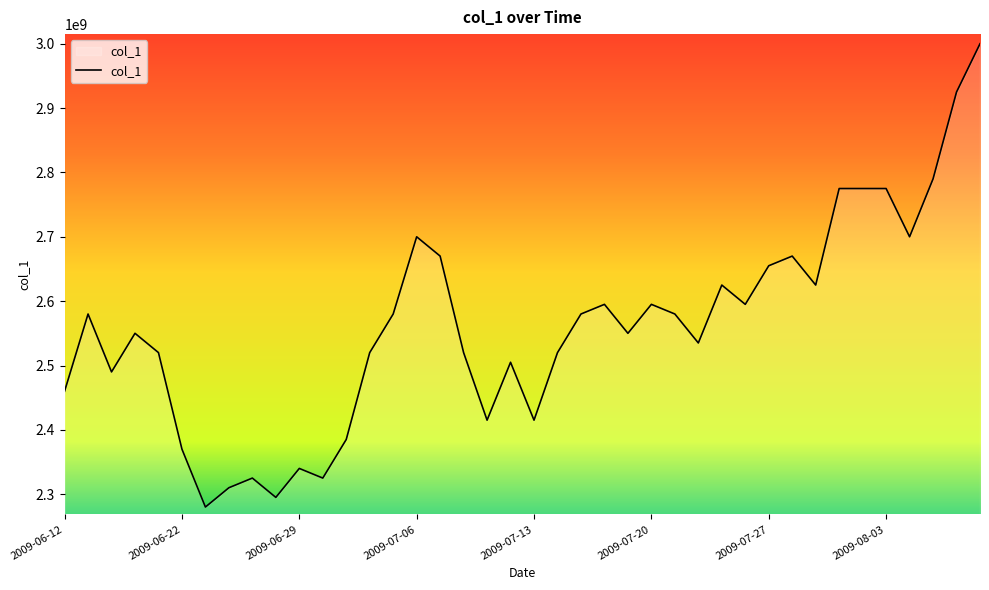

What is the greatest value displayed?

3000040800